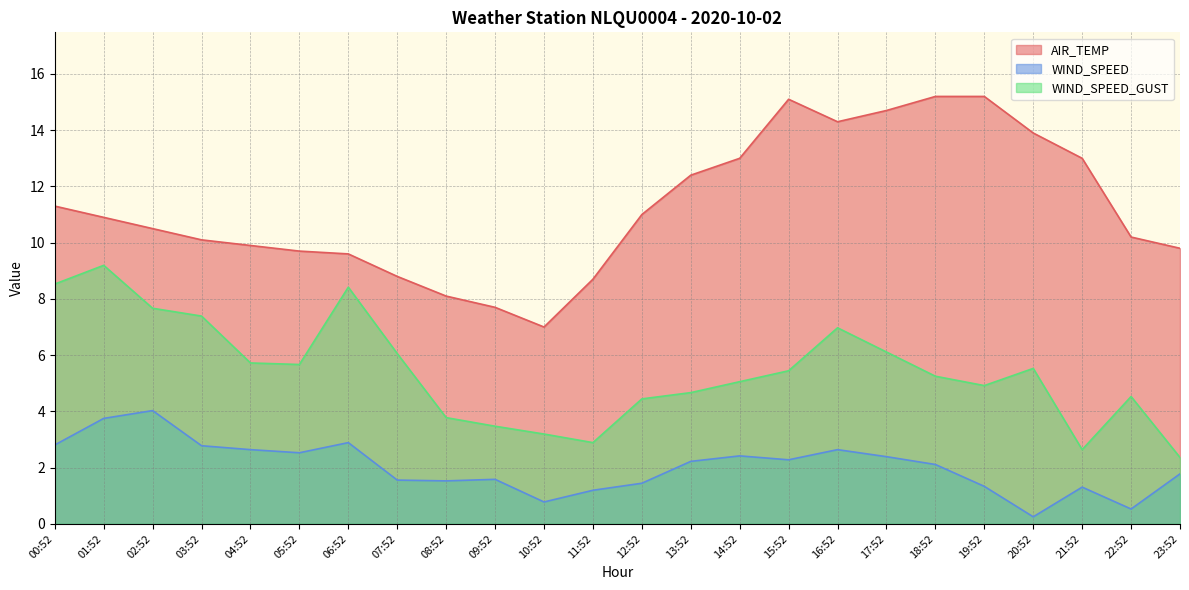

Between 23:52 and 14:52, which is larger?

14:52